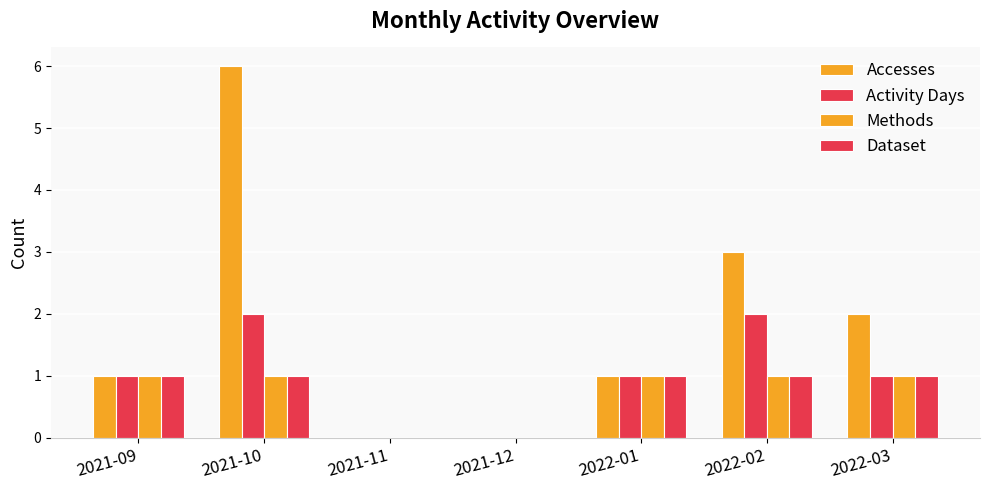

Rank the series at 2022-01 from lowest to highest value.

Accesses, Activity Days, Methods, Dataset